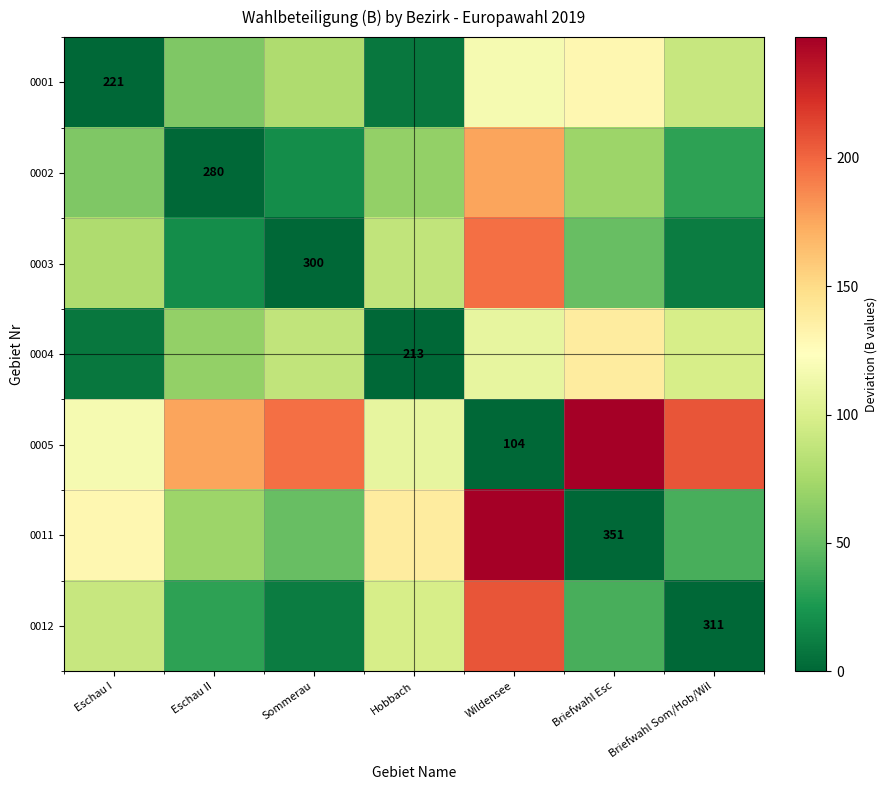

What is the sum of the 0011 values at Eschau I and Eschau II?

201